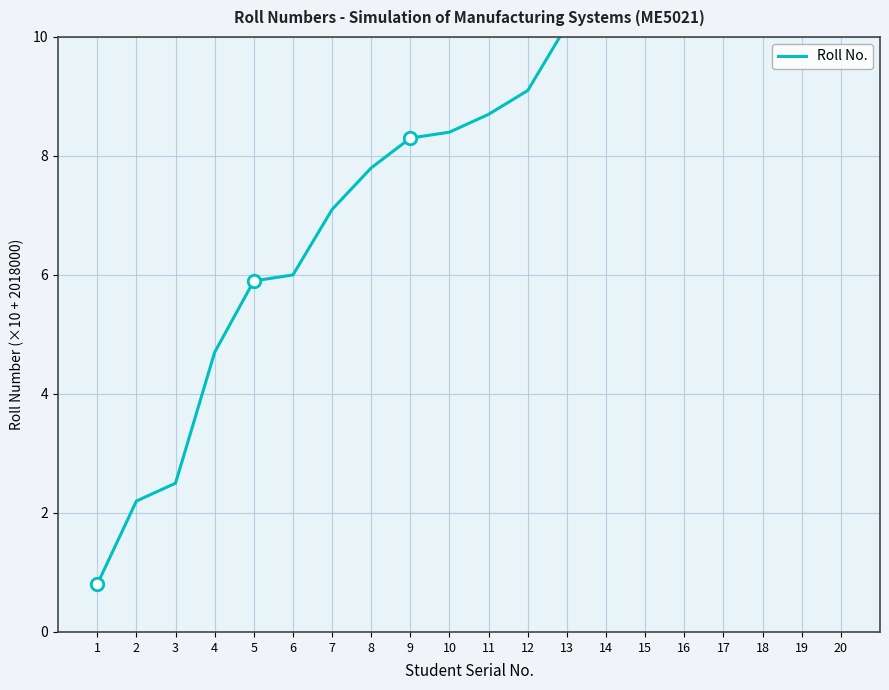

Reading left to right, transcribe all the data shown in this chart.

1=0.8	2=2.2	3=2.5	4=4.7	5=5.9	6=6.0	7=7.1	8=7.8	9=8.3	10=8.4	11=8.7	12=9.1	13=10.2	14=11.7	15=11.8	16=12.8	17=15.4	18=16.3	19=16.9	20=17.0